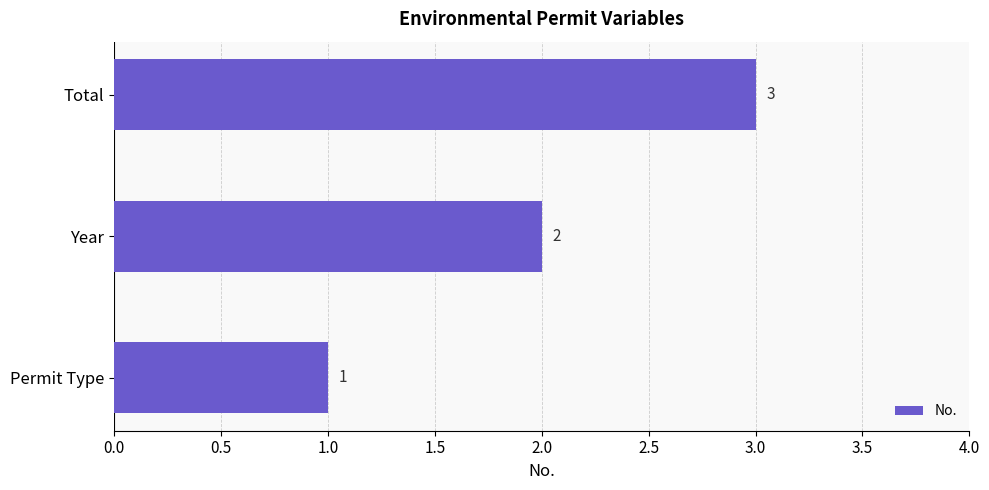

What is the maximum value shown in the chart?

3